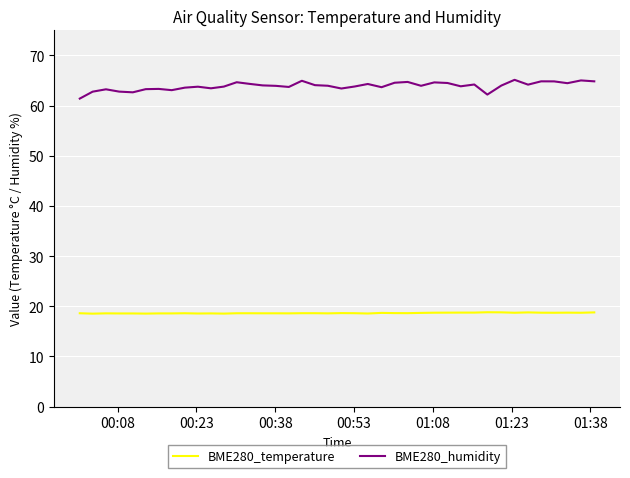

True or false: BME280_temperature and BME280_humidity cross at least once.

False